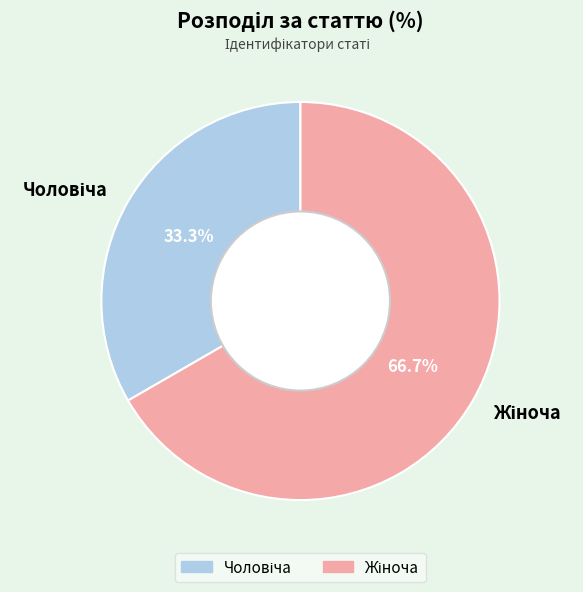

Is there a majority slice in this chart?

Yes